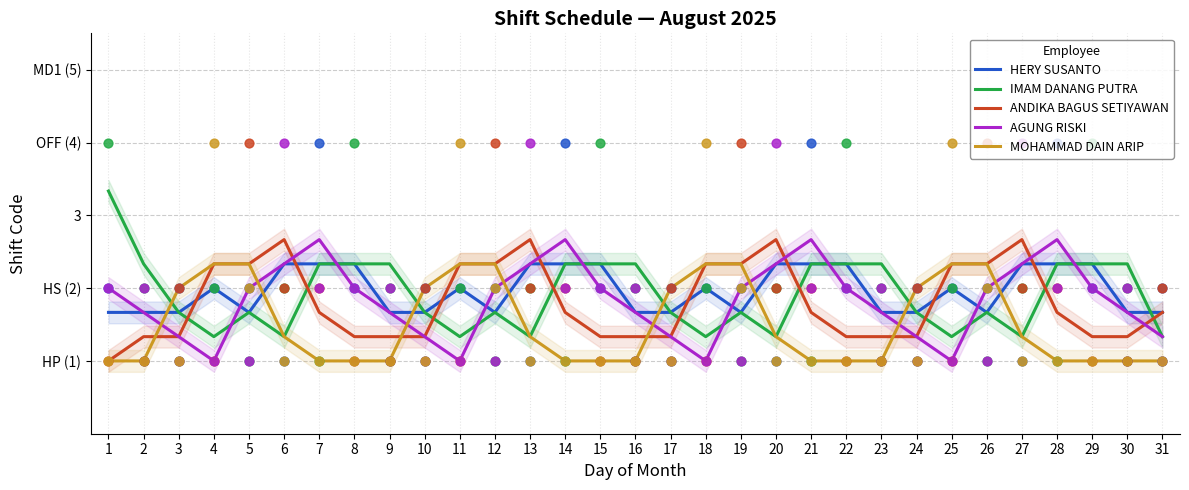

Which series has the largest total across all categories?

HERY SUSANTO